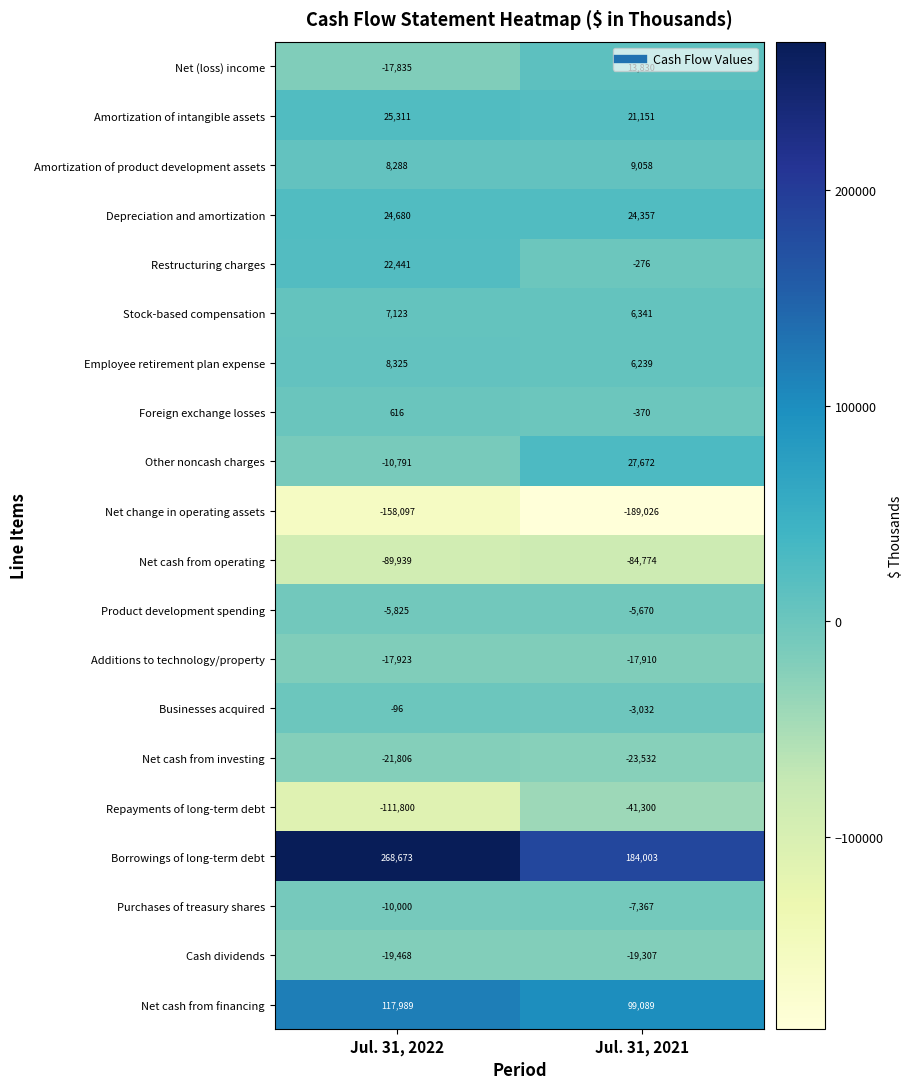

What is the sum of all Product development spending values?

-11495